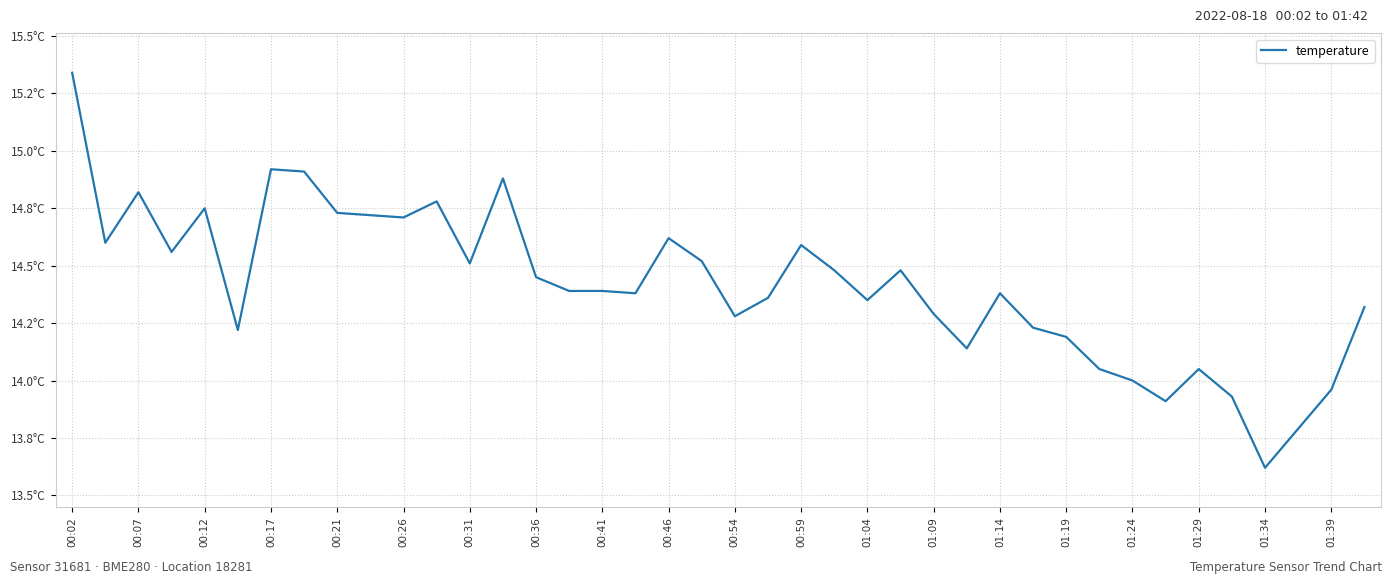

Is this an area chart (filled region under the line)?

No